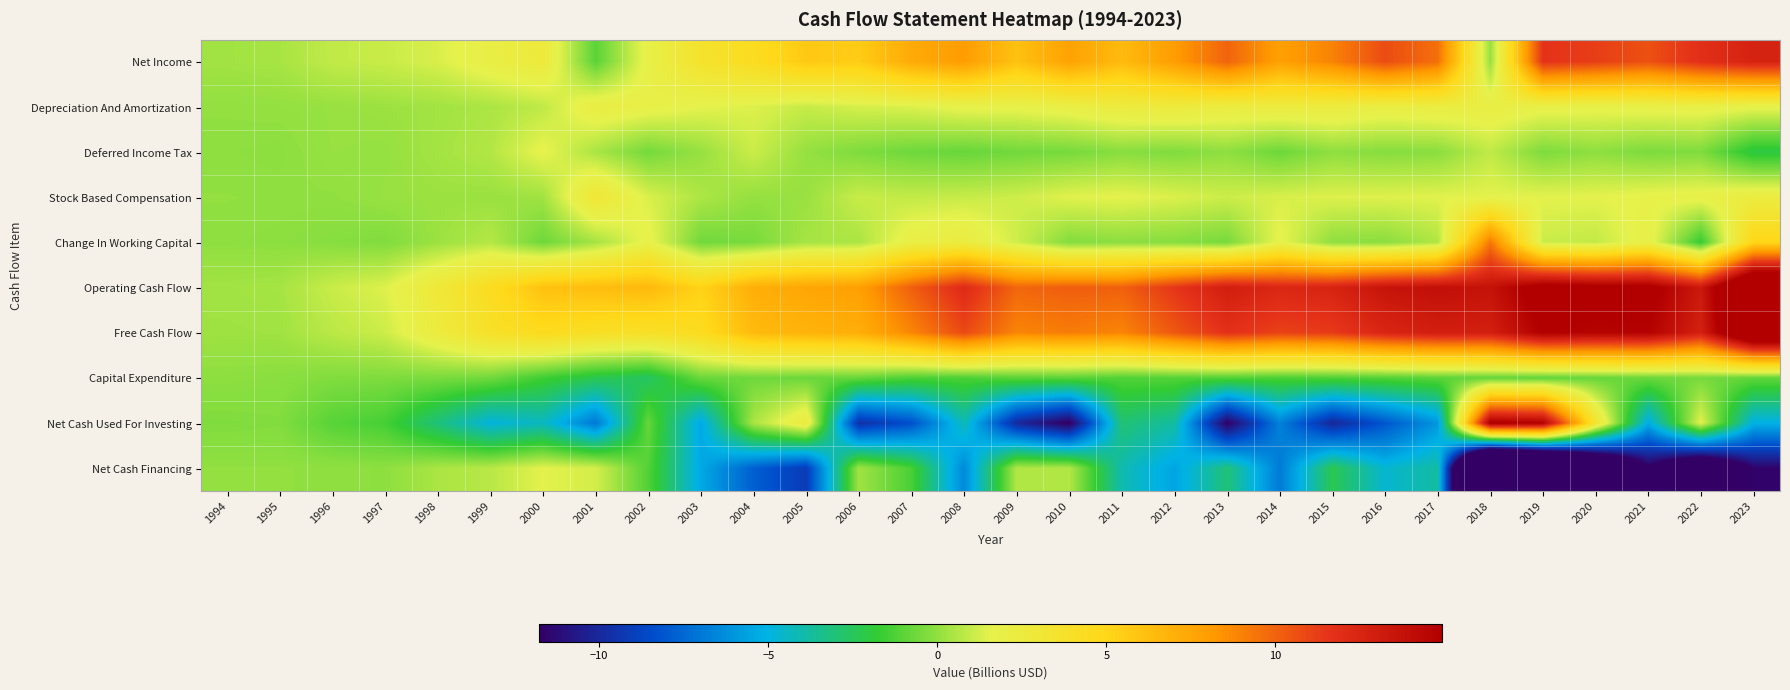

What is the minimum value shown in the chart?

-31.8